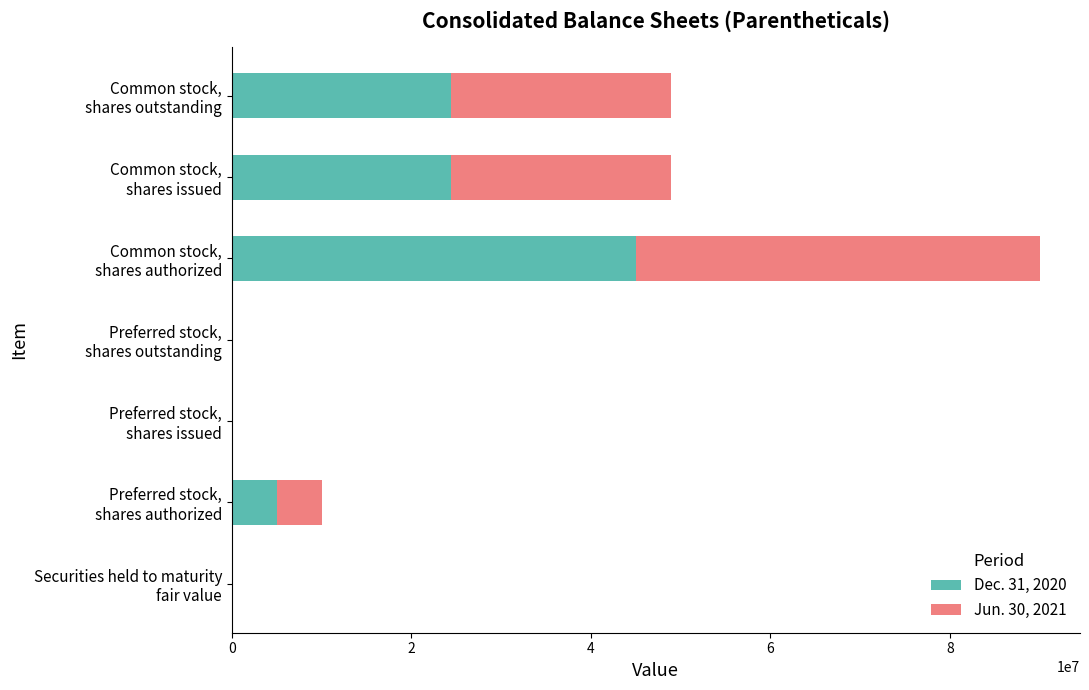

What are all the series names shown in the legend?

Dec. 31, 2020, Jun. 30, 2021